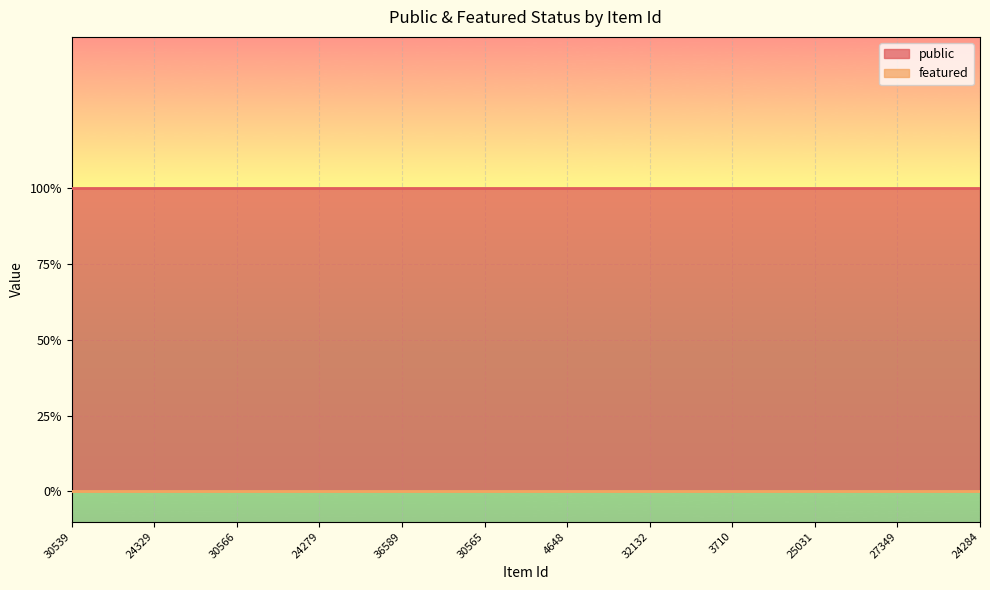

Which label corresponds to the largest value in the chart?

30539